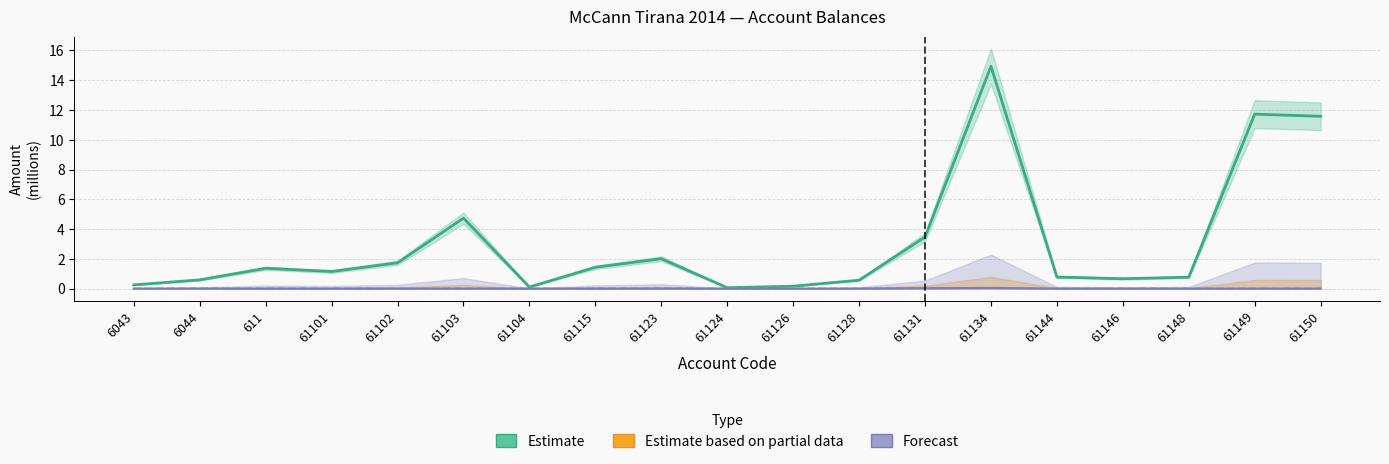

What is the total value across all series at 61150?

11.6